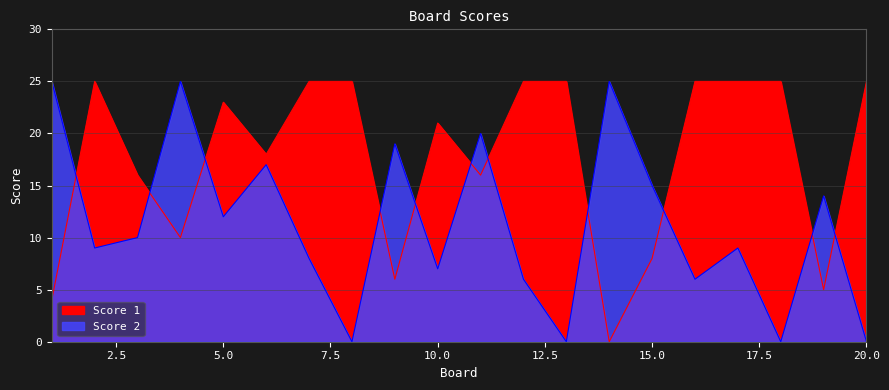

Where does the Score 2 series first go above 10?

1